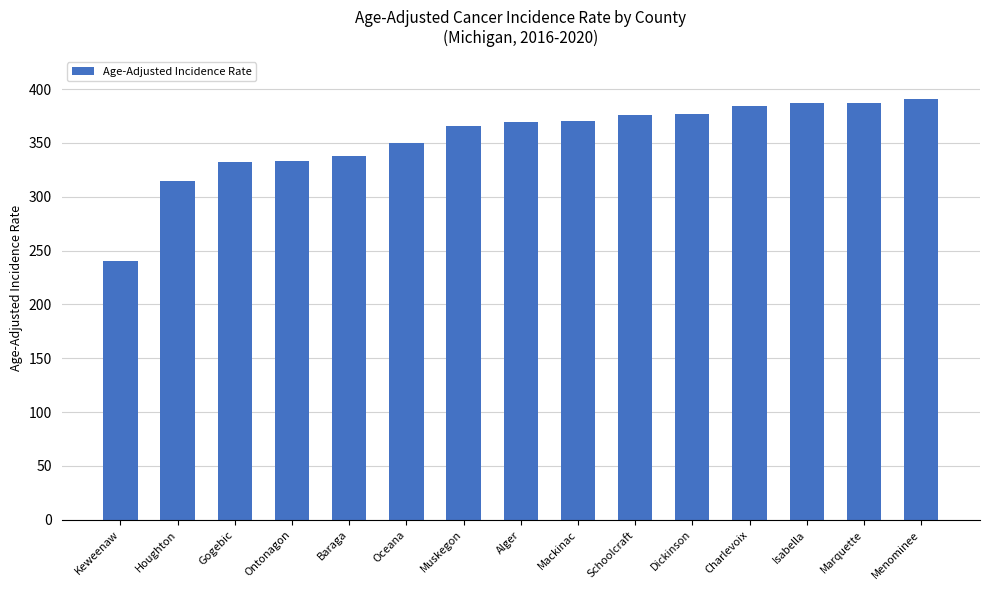

What is the value of the 11th bar from the left?

376.4